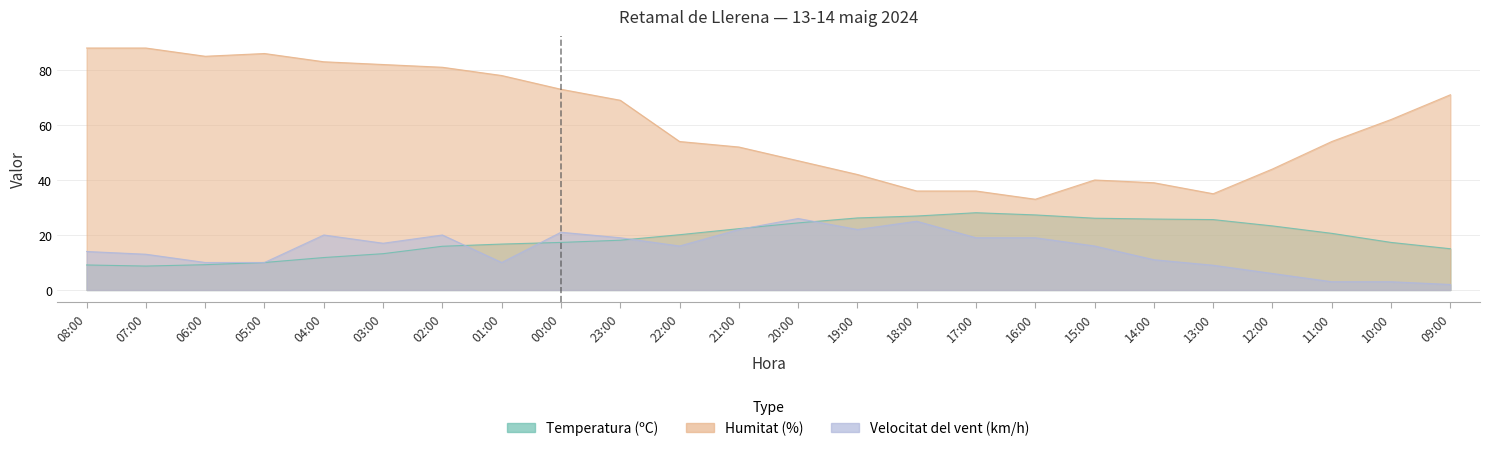

What is the sum of all Temperatura (ºC) values?

459.0